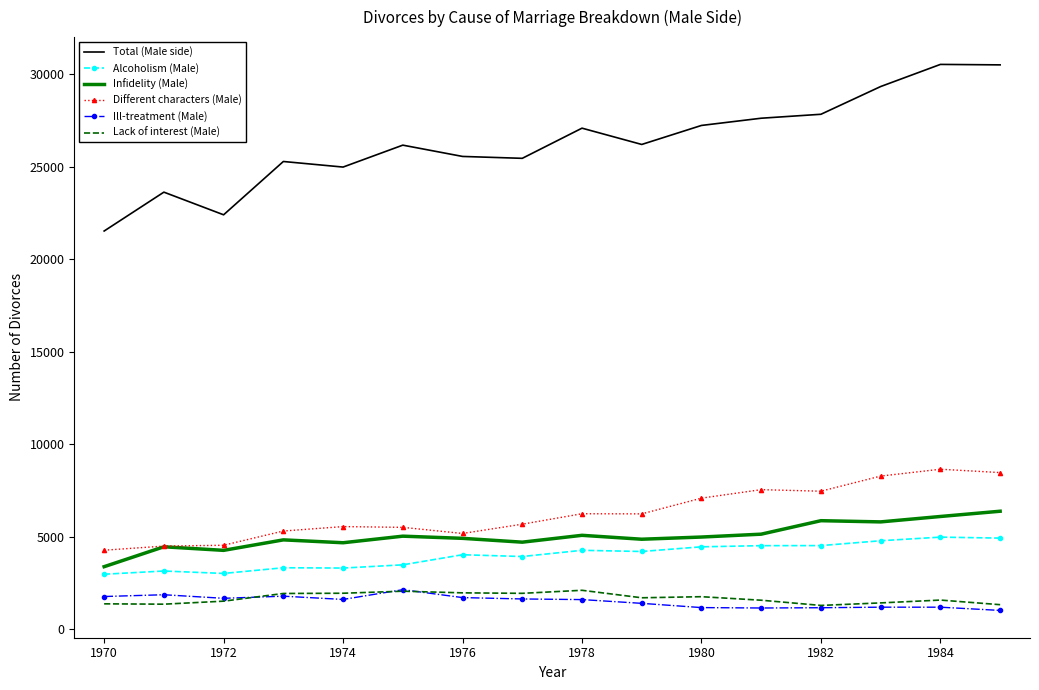

True or false: Alcoholism (Male) and Total (Male side) intersect in this chart.

False